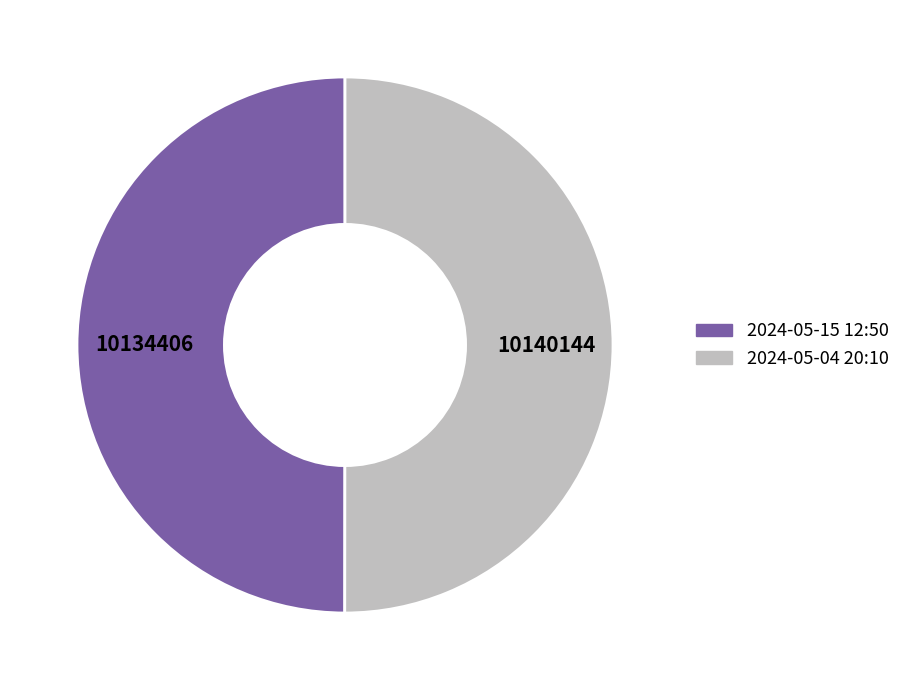

Combined, do 2024-05-04 20:10 and 2024-05-15 12:50 account for over 50%?

Yes